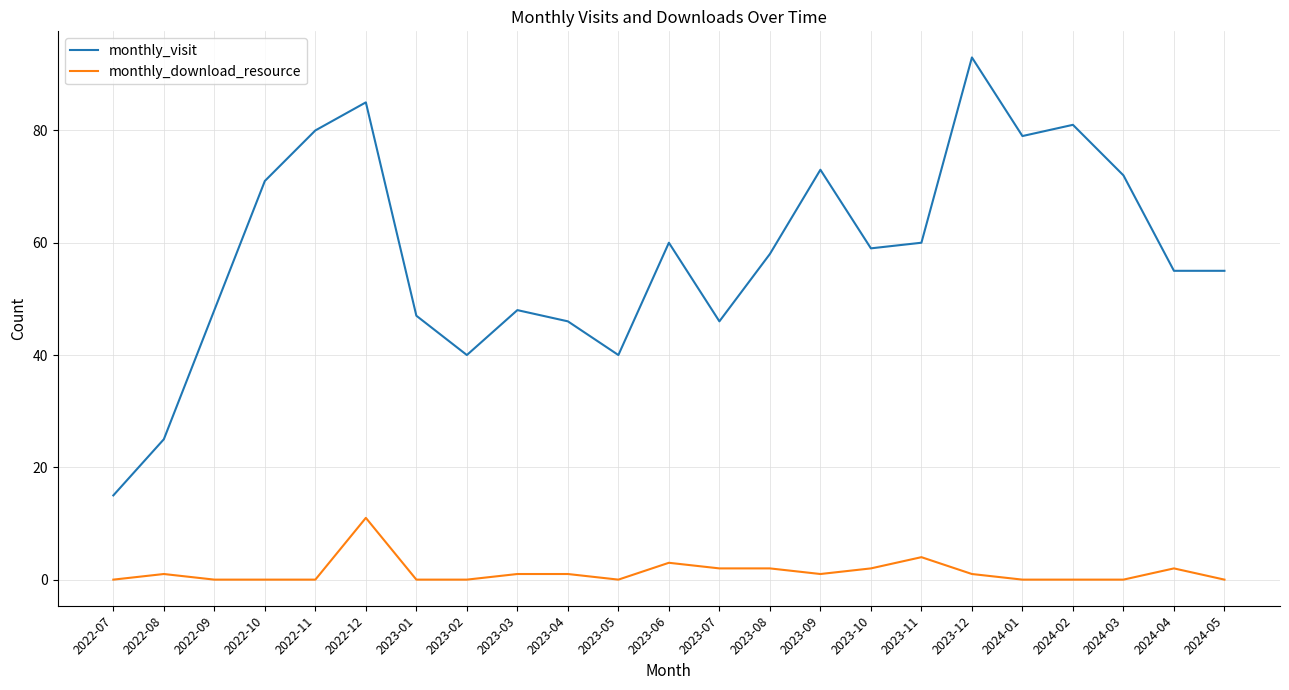

What position from the left is 2023-08?

14